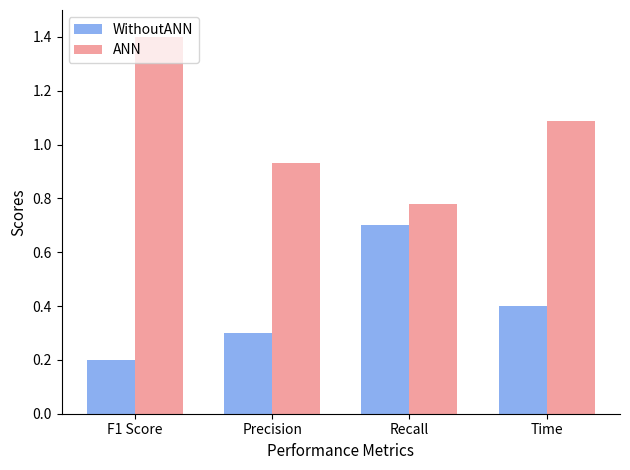

What is the lowest value of the WithoutANN series?

0.2